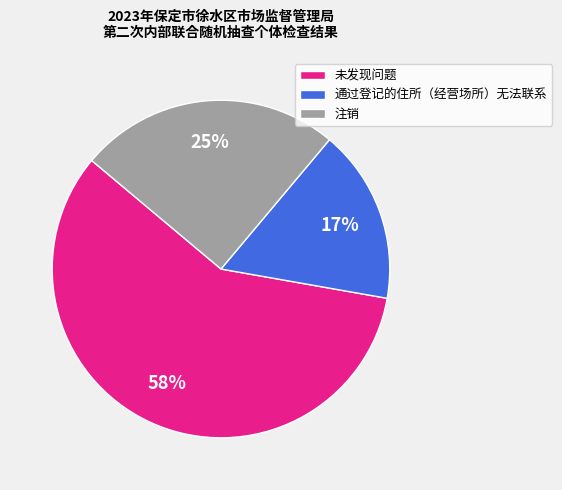

What is the largest slice in the pie chart?

未发现问题